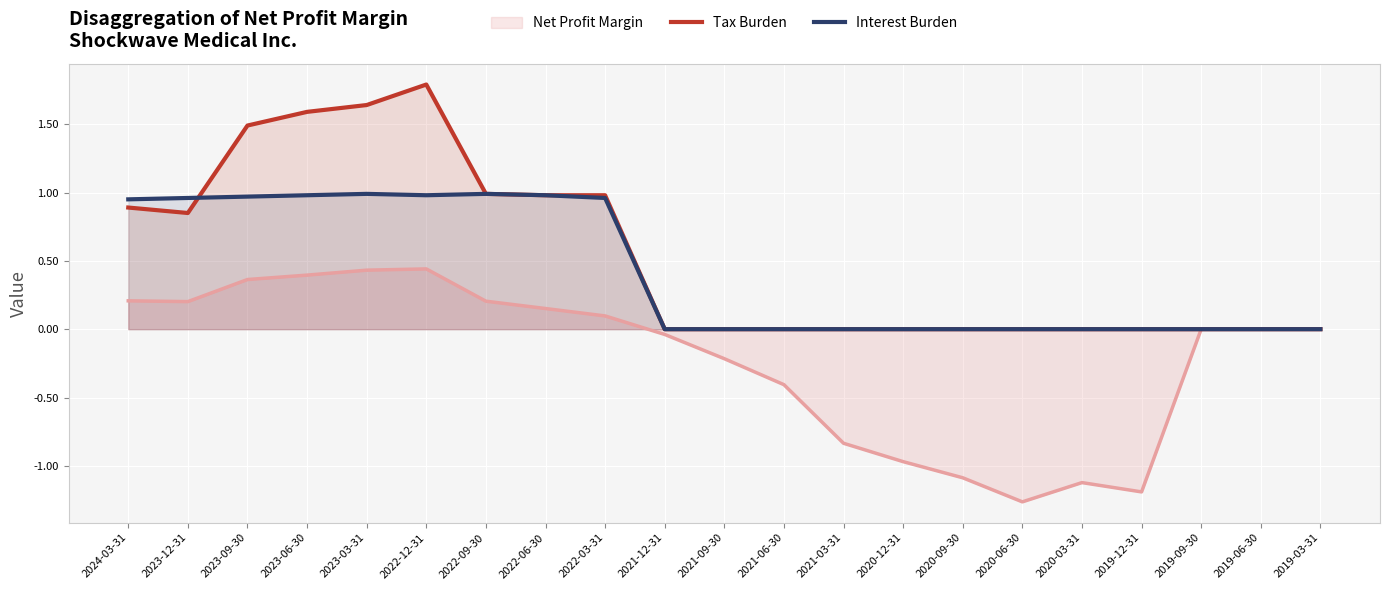

What is the difference between the Interest Burden values at 2024-03-31 and 2021-12-31?

0.9